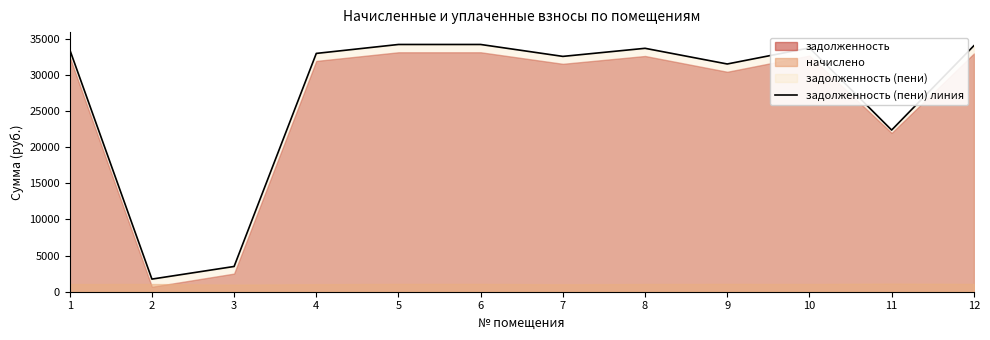

Rank the categories by value from highest to lowest.

5, 6, 12, 10, 8, 1, 4, 7, 9, 11, 3, 2